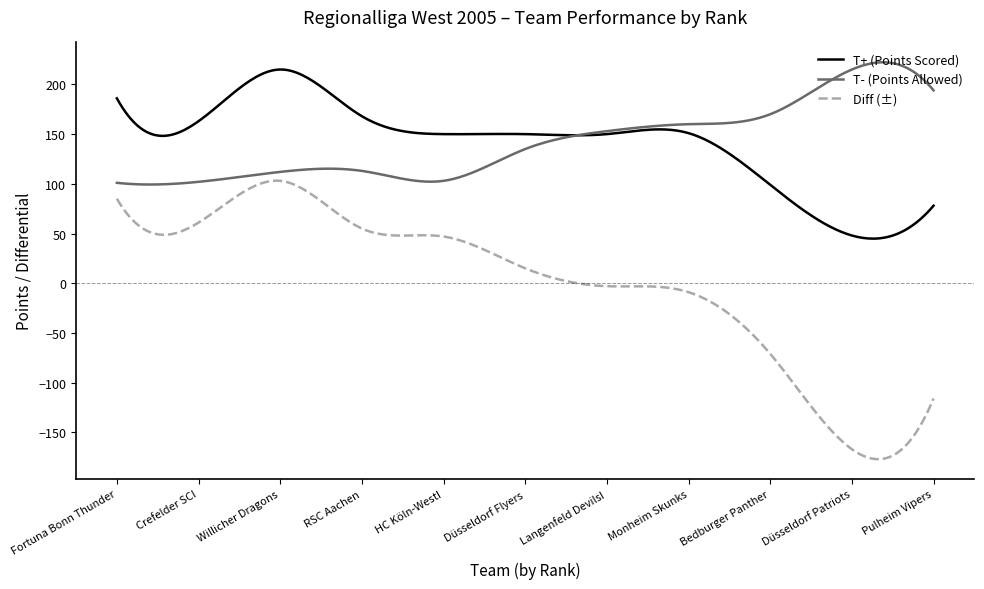

What is the maximum value for Diff (±)?

103.2